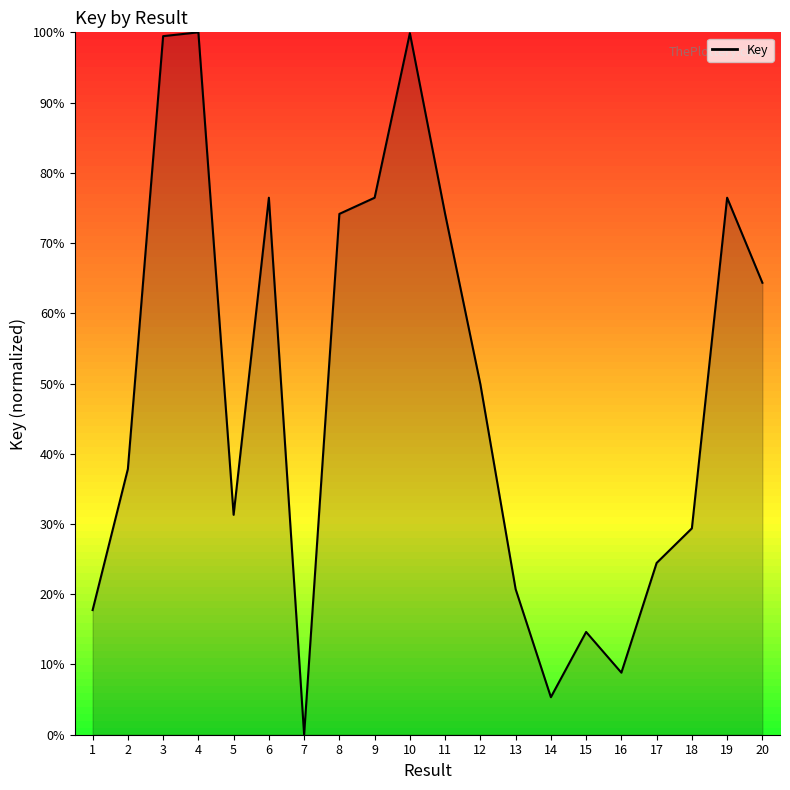

Does the chart display data point markers on the line(s)?

No